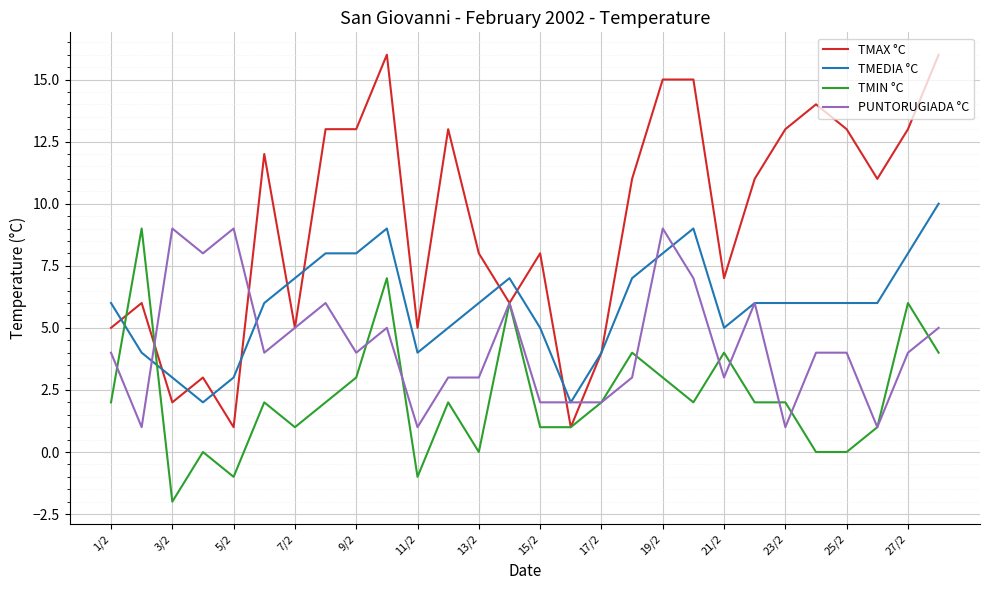

What is the minimum value for PUNTORUGIADA °C?

1